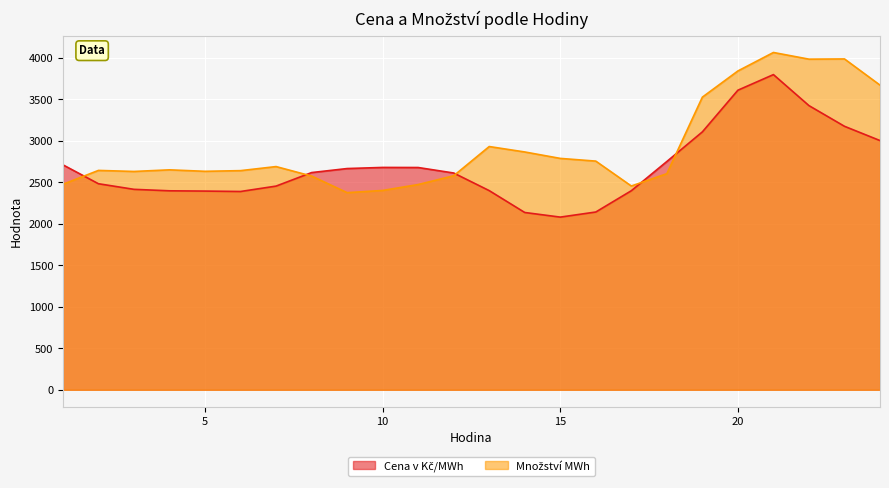

The Množství MWh series shows 2580.5 at 12. True or false?

True